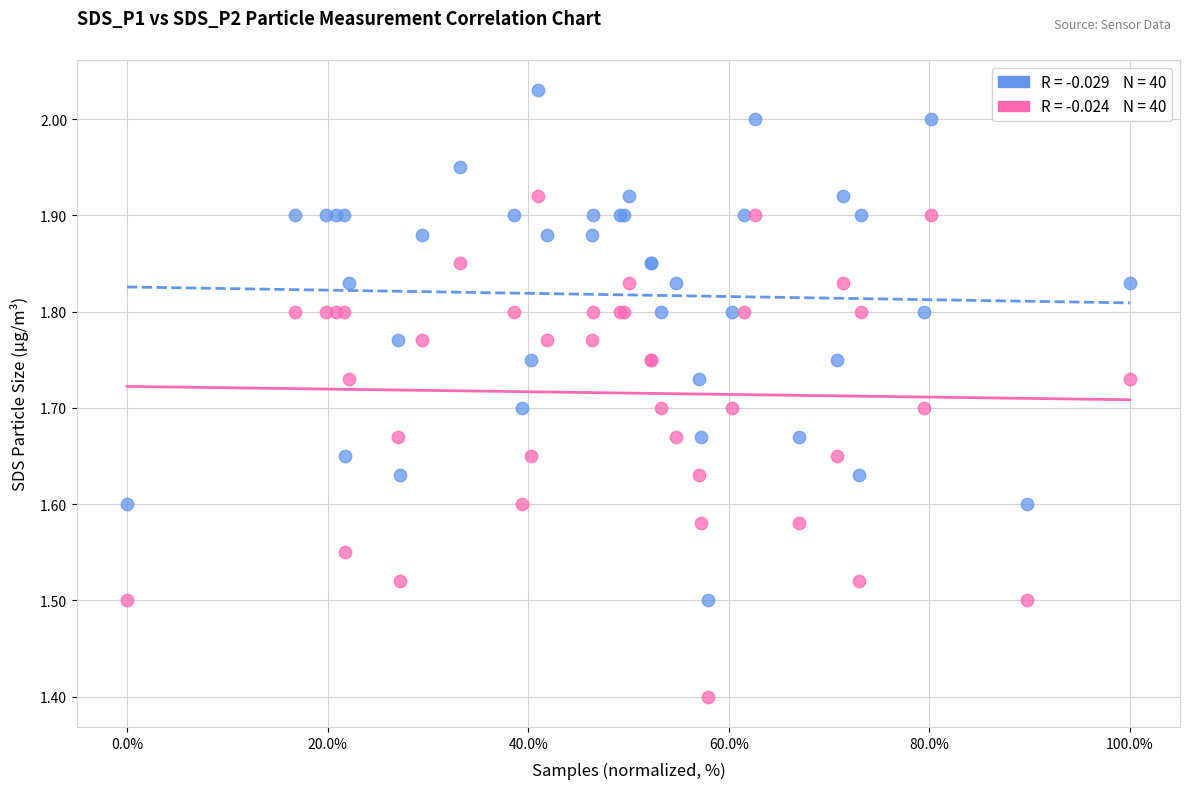

Across all series, what Y value is closest to 1?

1.4